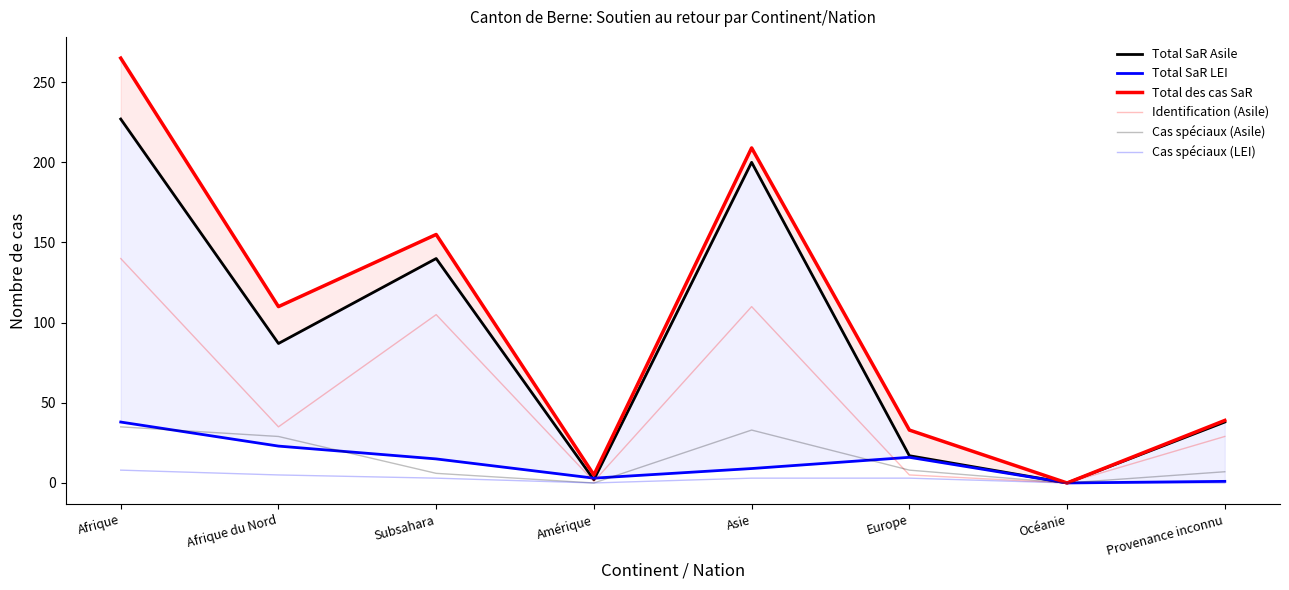

Where is Total des cas SaR nearest to the value 132?

Afrique du Nord